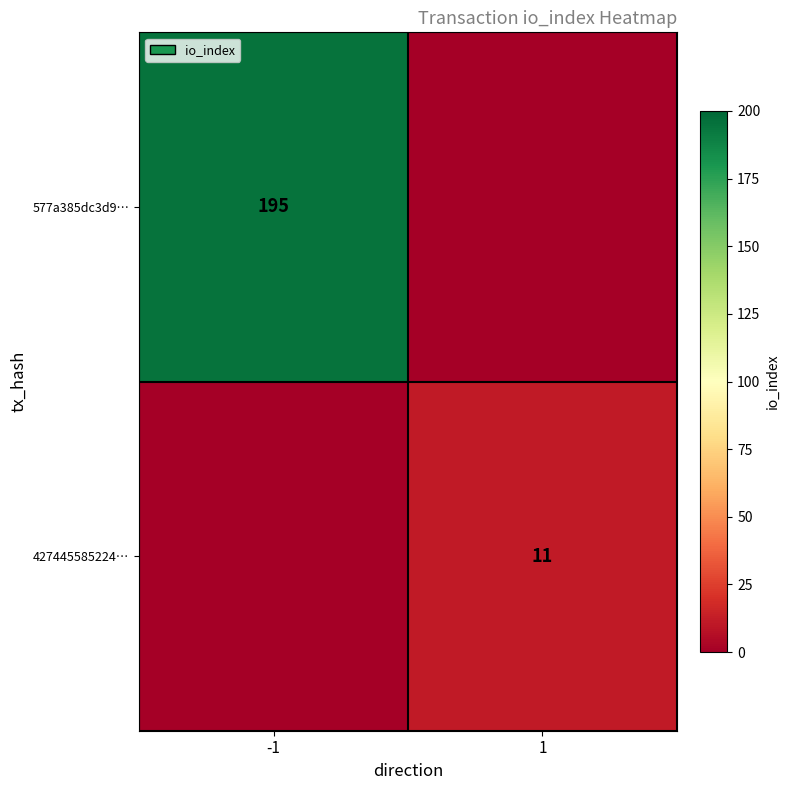

At which category is the sum across all series the highest?

-1